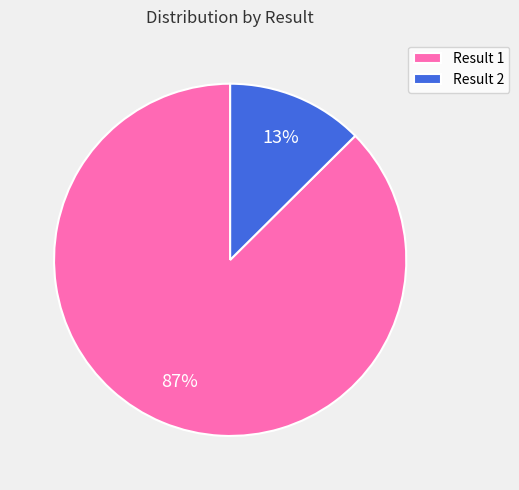

Count the number of slices in the pie.

2